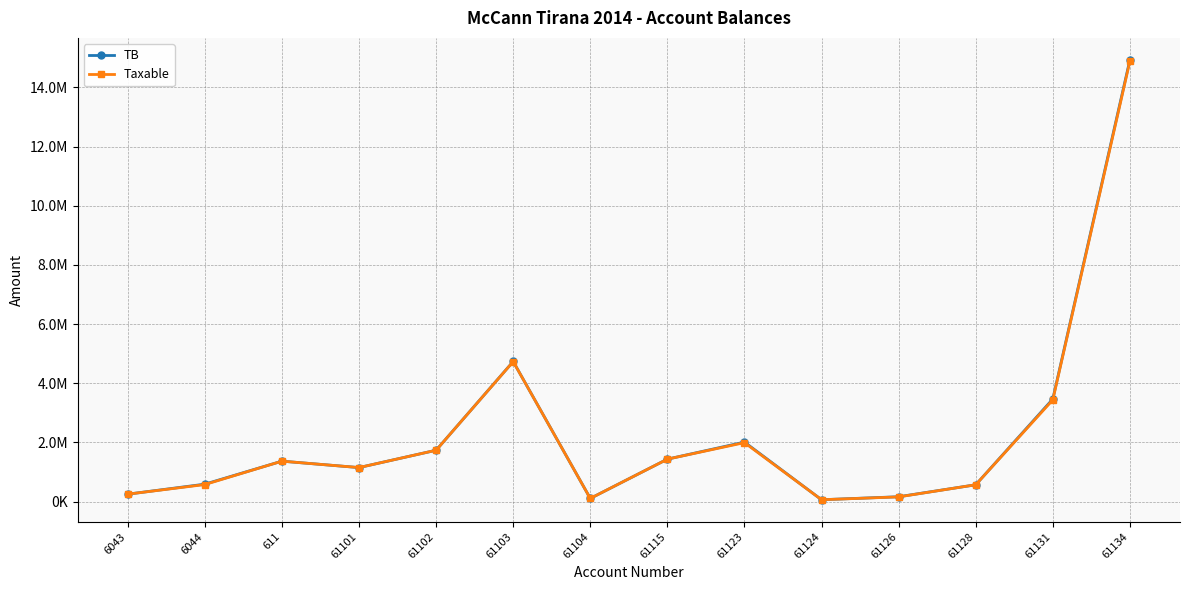

Is this an area chart (filled region under the line)?

No